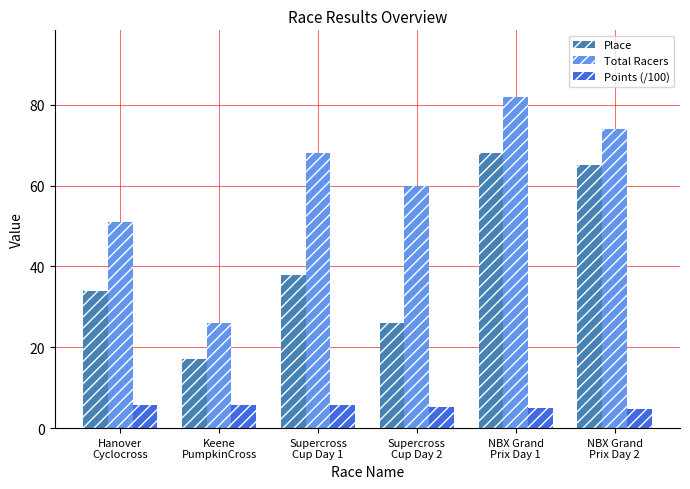

What is the sum of the Total Racers values at Hanover
Cyclocross and Supercross
Cup Day 1?

119.0